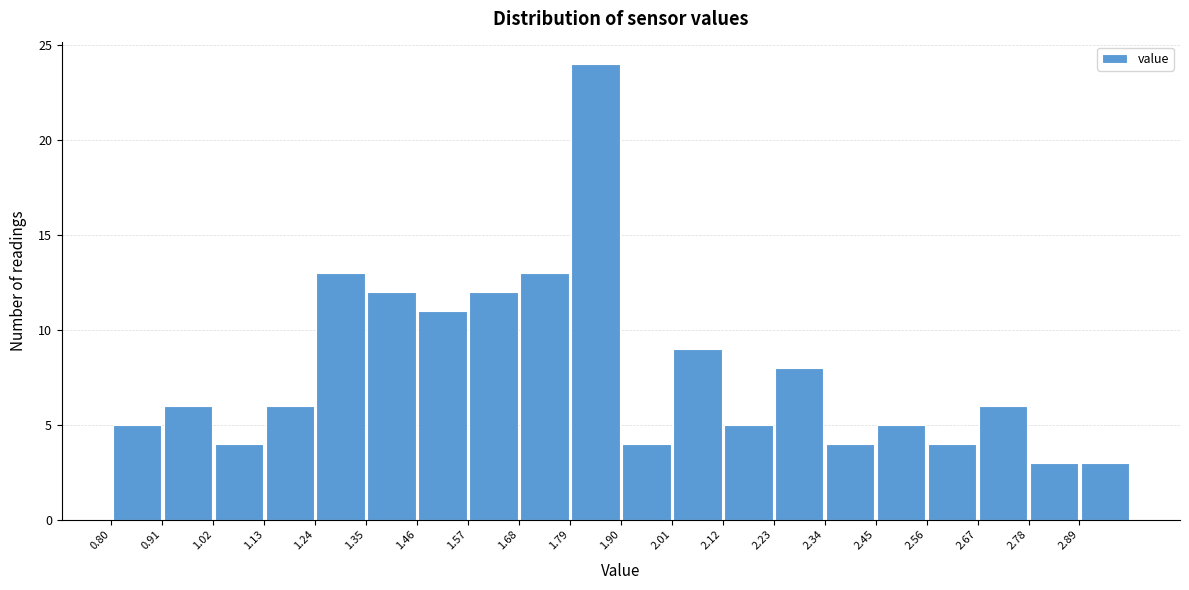

Reading left to right, list every bar in this chart as the range it spans on the x-axis followed by its height. Neither the bar edges nor the heights are printed on the chart, so give them approximately, as read against the axes.

0.80 to 0.91: 5
0.91 to 1.02: 6
1.02 to 1.13: 4
1.13 to 1.24: 6
1.24 to 1.35: 13
1.35 to 1.46: 12
1.46 to 1.57: 11
1.57 to 1.68: 12
1.68 to 1.79: 13
1.79 to 1.90: 24
1.90 to 2.01: 4
2.01 to 2.12: 9
2.12 to 2.23: 5
2.23 to 2.34: 8
2.34 to 2.45: 4
2.45 to 2.56: 5
2.56 to 2.67: 4
2.67 to 2.78: 6
2.78 to 2.89: 3
2.89 to 3.00: 3